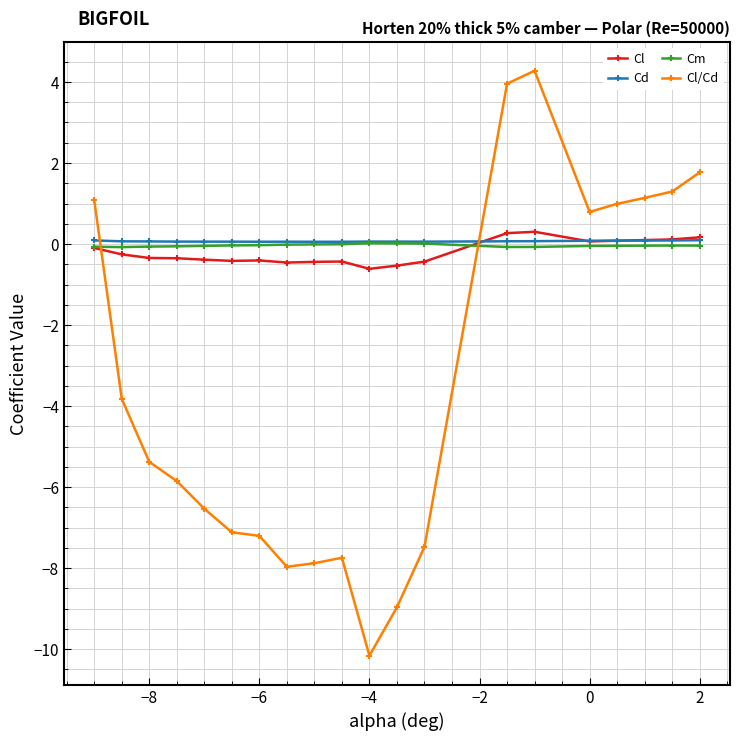

What is the maximum value shown in the chart?

4.3